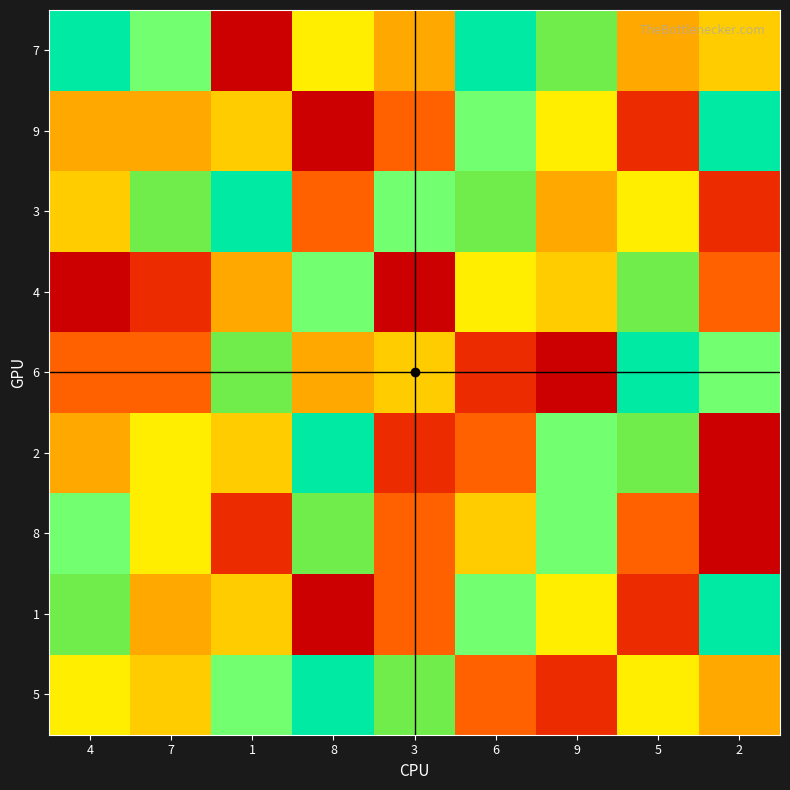

At which category is the sum across all series the highest?

1